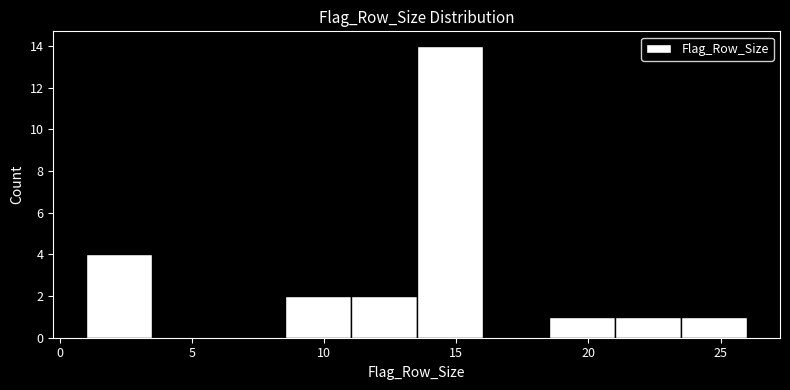

Reading left to right, list every bar in this chart as the range it spans on the x-axis followed by its height. The values are not printed on the chart, so give them approximately, as read against the axis.

1.0 to 3.5: 4
3.5 to 6.0: 0
6.0 to 8.5: 0
8.5 to 11.0: 2
11.0 to 13.5: 2
13.5 to 16.0: 14
16.0 to 18.5: 0
18.5 to 21.0: 1
21.0 to 23.5: 1
23.5 to 26.0: 1